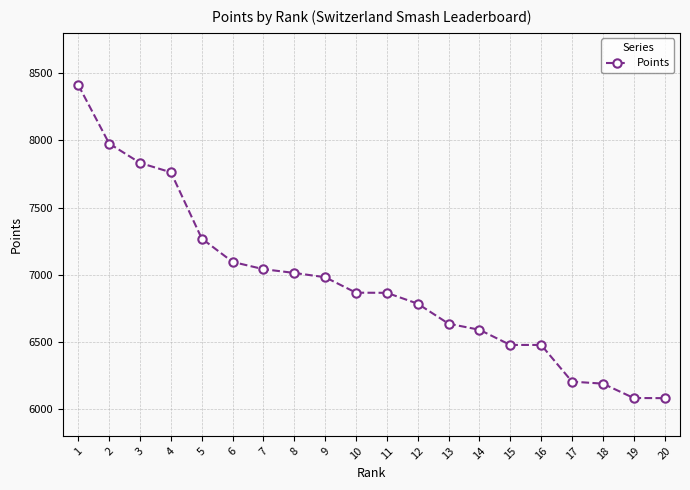

What is the sum of all values?

138630